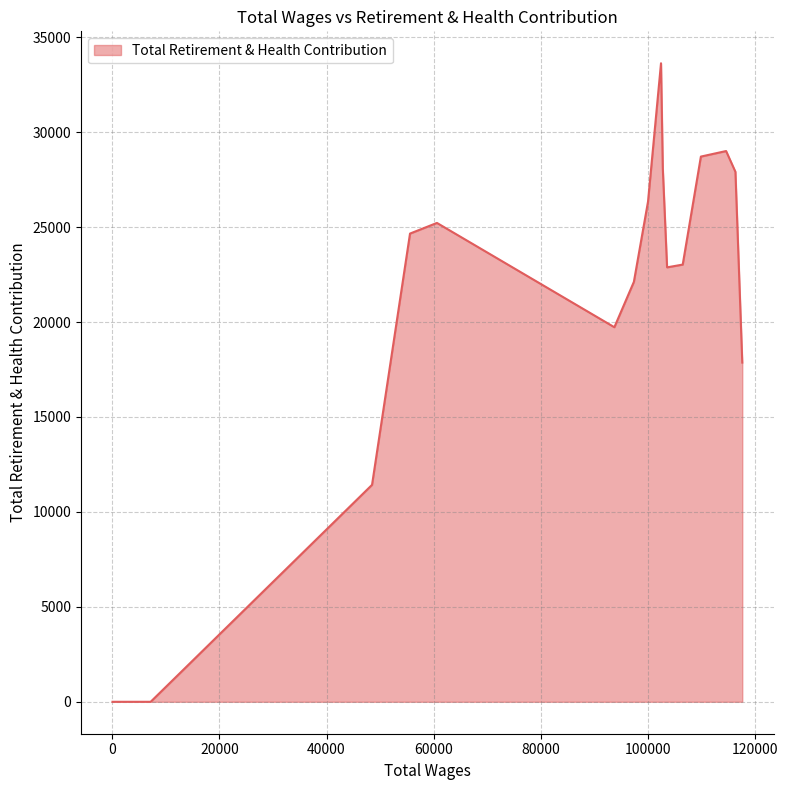

What is the maximum value shown in the chart?

33630